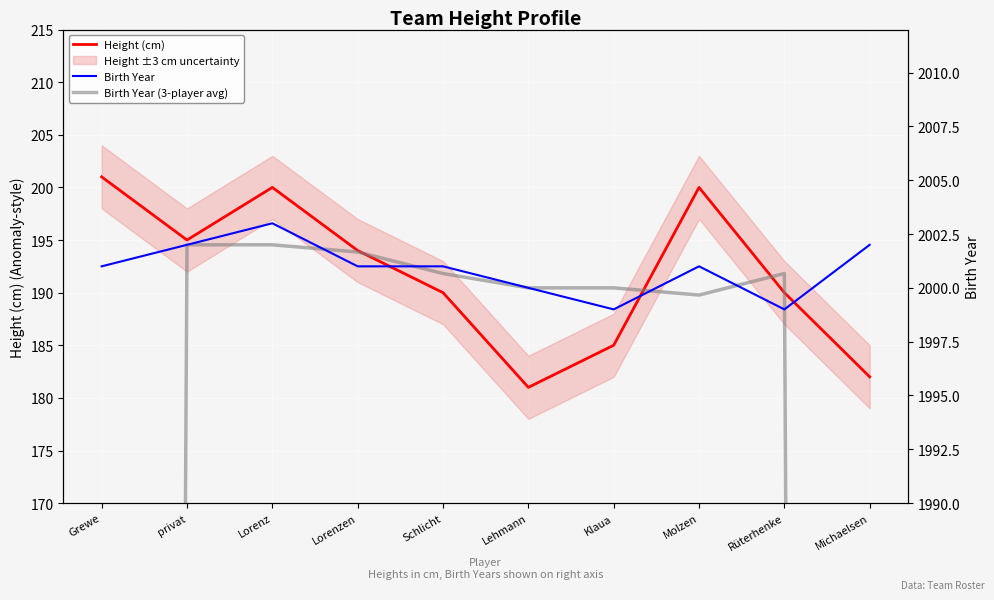

At which category is the sum across all series the highest?

Lorenz